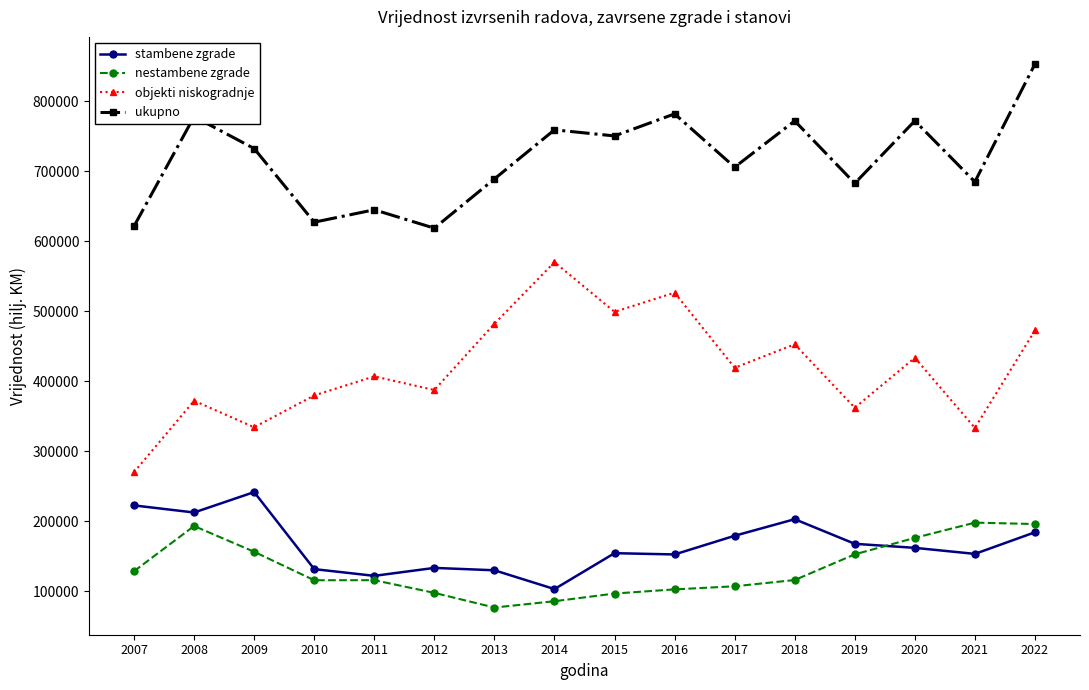

Which label corresponds to the smallest value in the chart?

2013